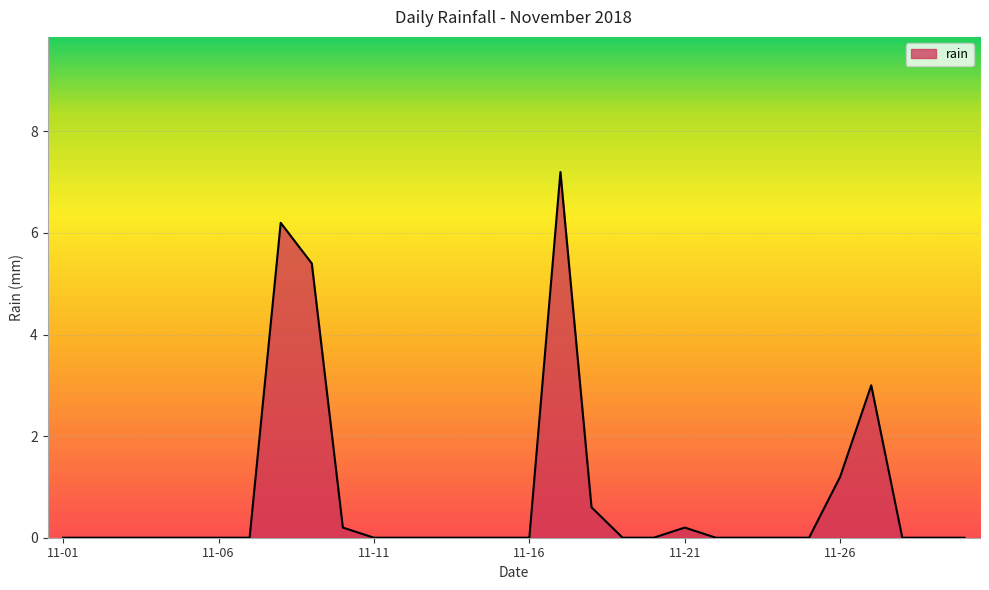

Count the number of categories in the chart.

30